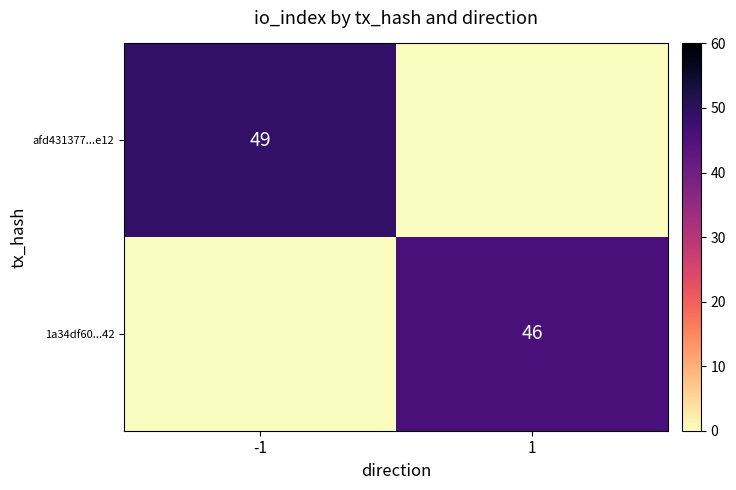

What is the spread (max minus min) of values at -1?

49